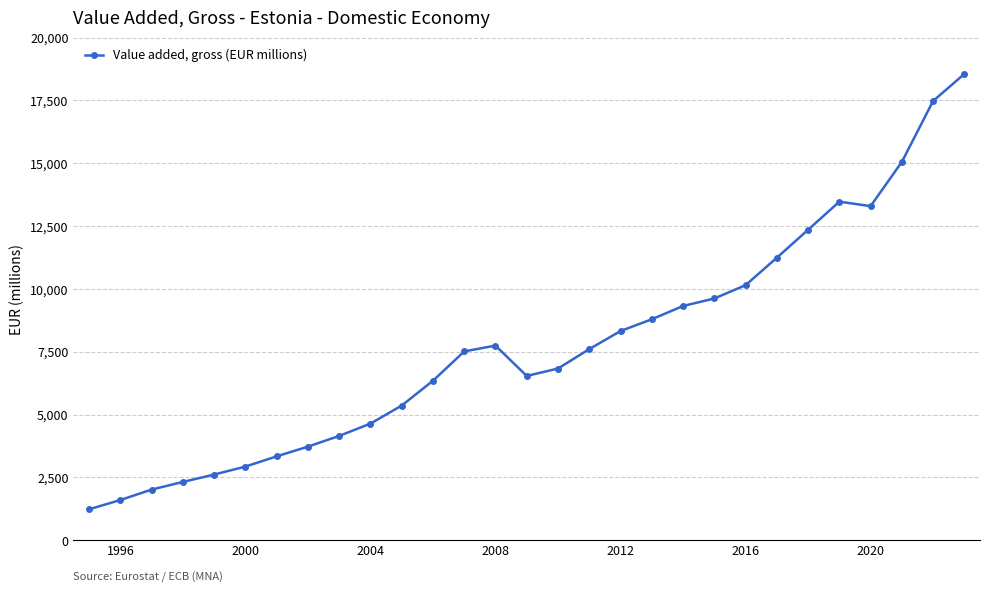

What is the minimum value shown in the chart?

1233.8